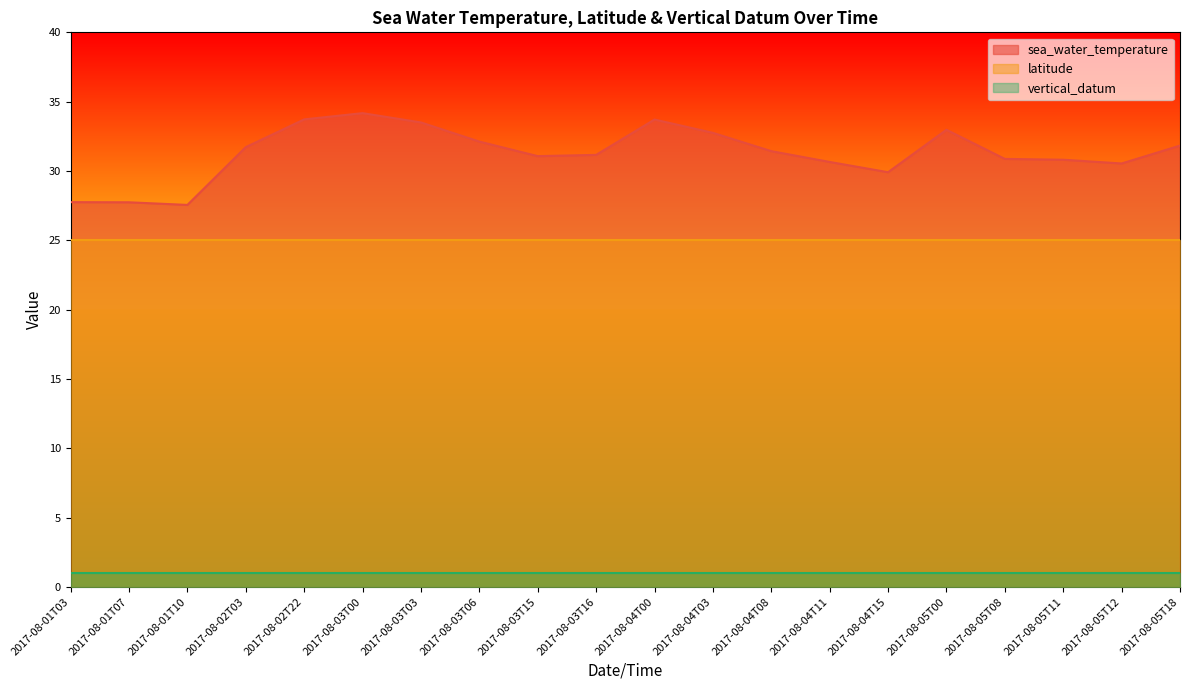

List the series in order of their overall mean, lowest first.

vertical_datum, latitude, sea_water_temperature